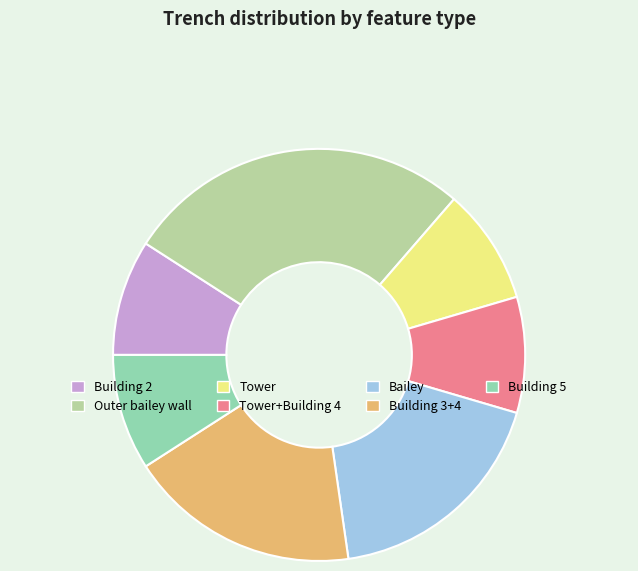

Which category has the biggest portion of the pie?

Outer bailey wall